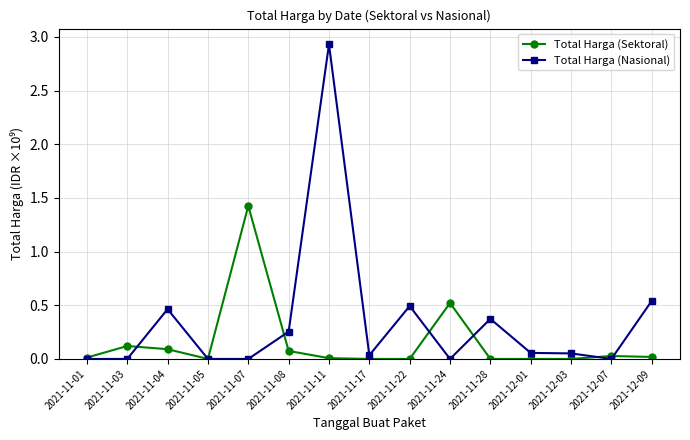

Rank the series by their average value, from highest to lowest.

Total Harga (Nasional), Total Harga (Sektoral)